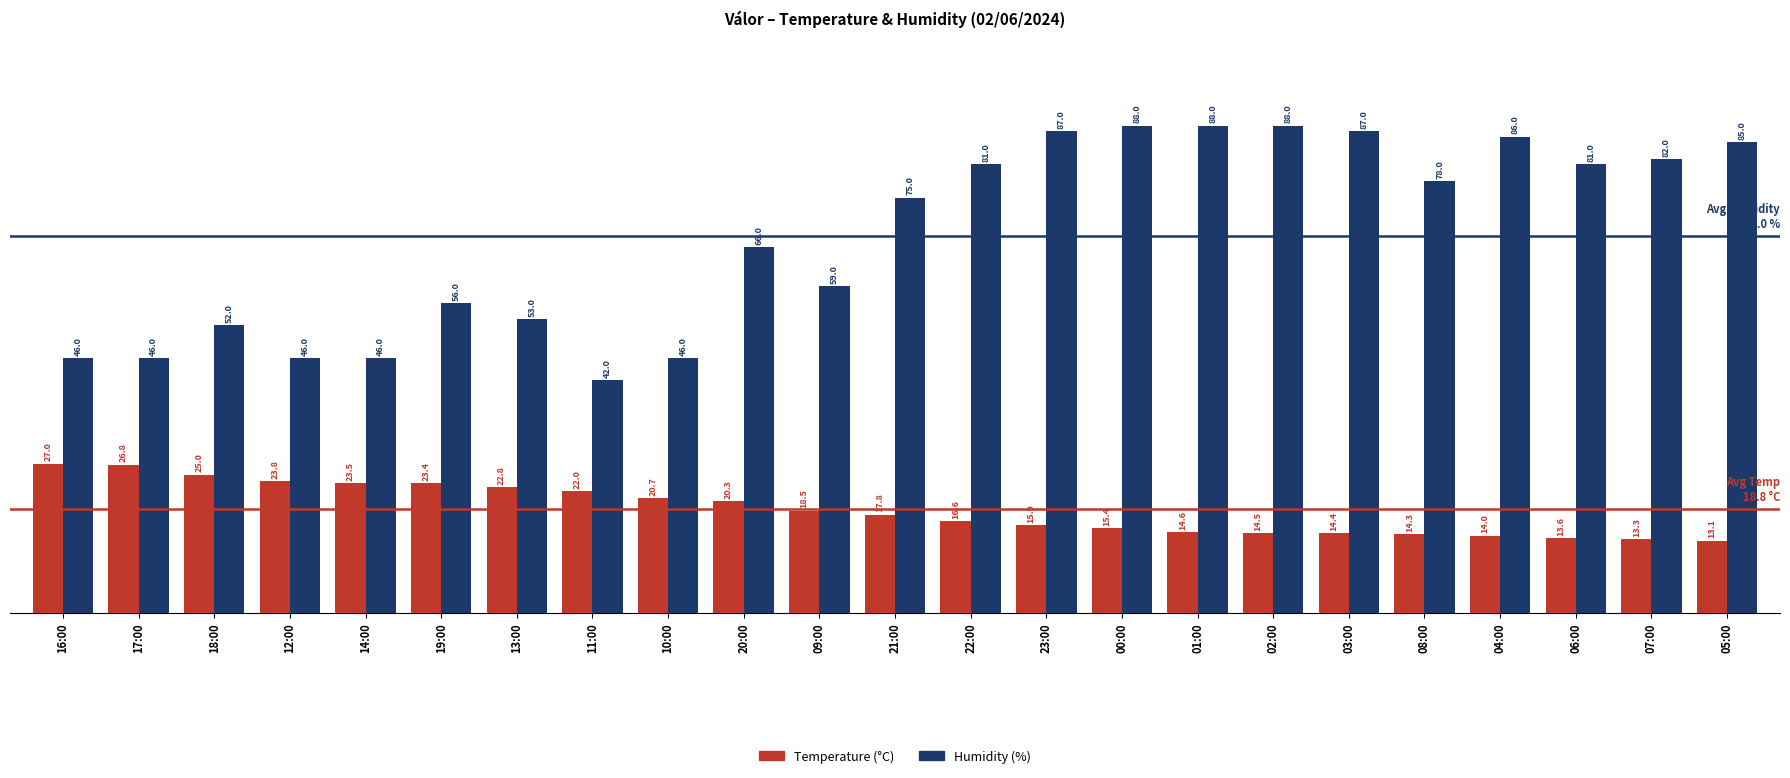

Does the chart contain stacked bars?

No